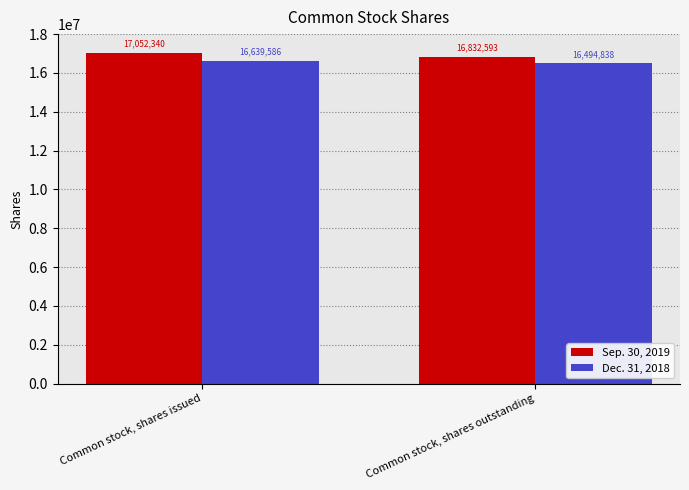

What is the label of the 2nd bar from the left?

Common stock, shares outstanding